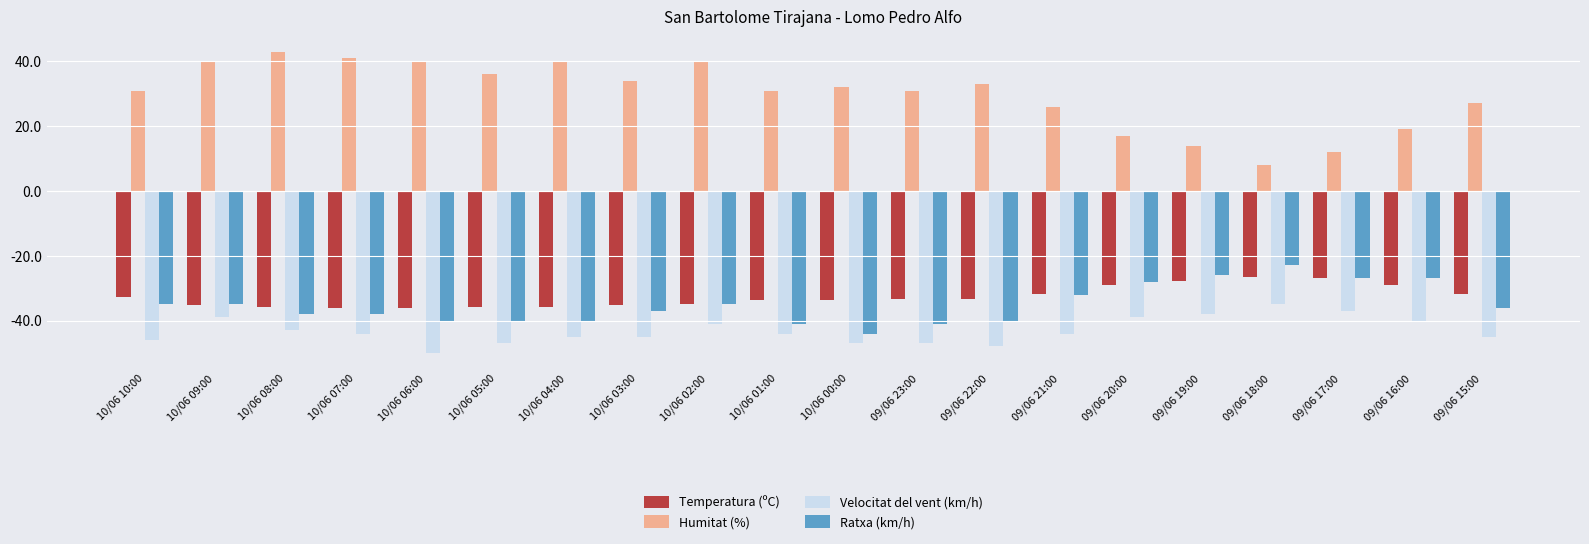

Count the number of categories in the chart.

20